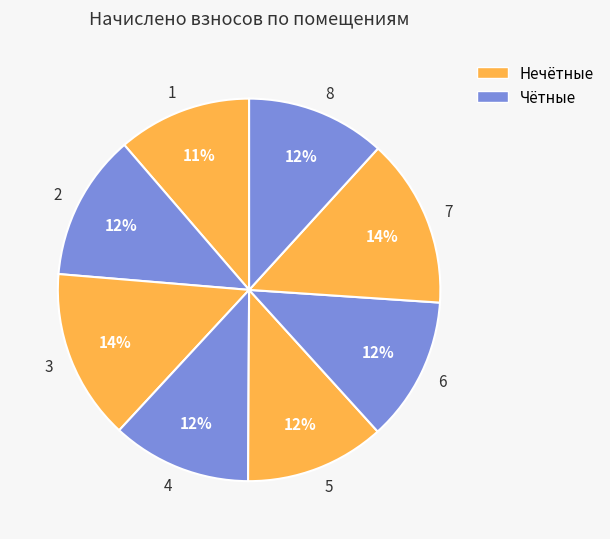

How many segments does this pie chart have?

8